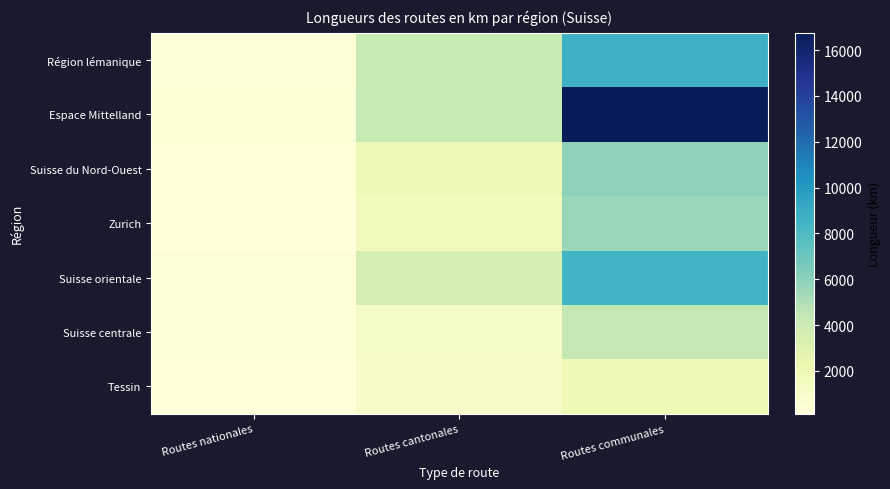

Reading right to left, list all the values displayed in this chart.

Région lémanique: Routes communales=8653.0	Routes cantonales=4278.0	Routes nationales=336.8
Espace Mittelland: Routes communales=16761.0	Routes cantonales=4242.0	Routes nationales=418.6
Suisse du Nord-Ouest: Routes communales=5943.0	Routes cantonales=1955.0	Routes nationales=139.0
Zurich: Routes communales=5593.0	Routes cantonales=1653.0	Routes nationales=151.0
Suisse orientale: Routes communales=8509.0	Routes cantonales=3547.0	Routes nationales=382.5
Suisse centrale: Routes communales=4399.0	Routes cantonales=1186.0	Routes nationales=258.6
Tessin: Routes communales=1956.0	Routes cantonales=1055.0	Routes nationales=136.8